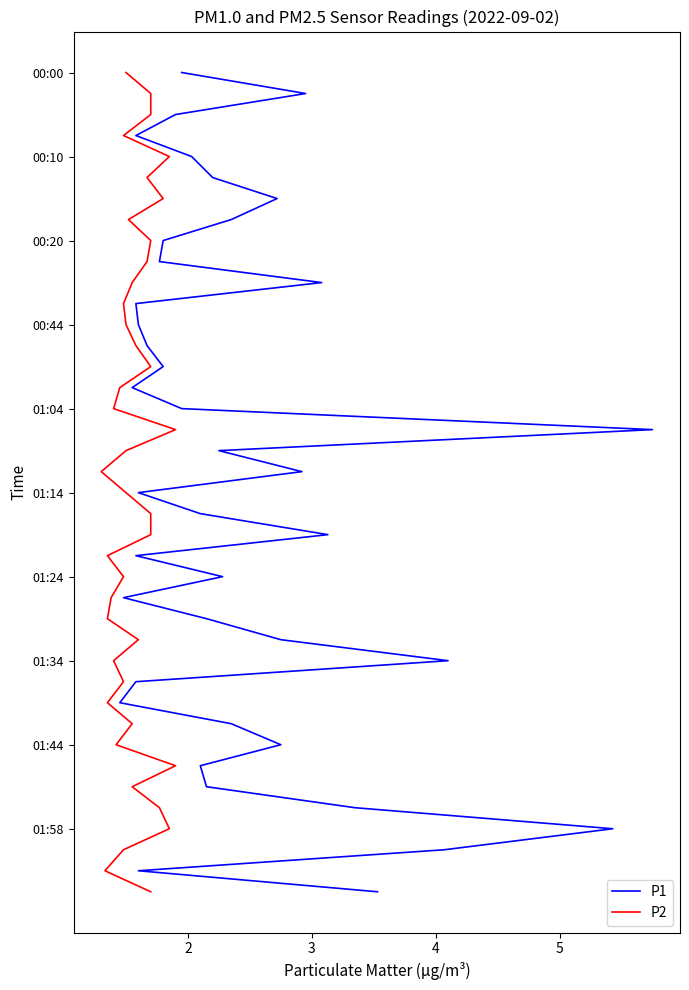

True or false: P1 and P2 intersect in this chart.

False